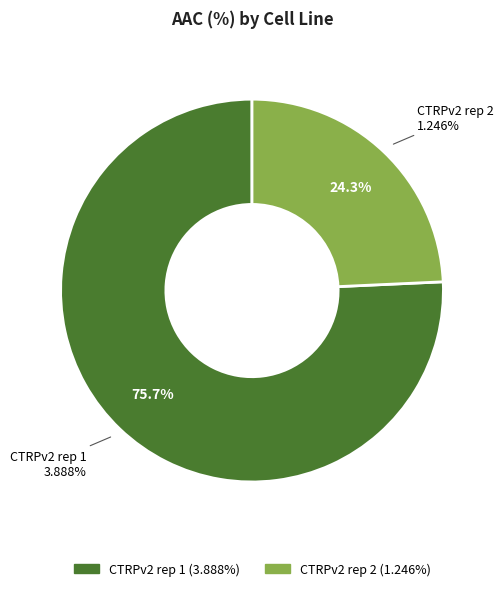

How much of the chart is everything except CTRPv2 rep 1?

24.3%